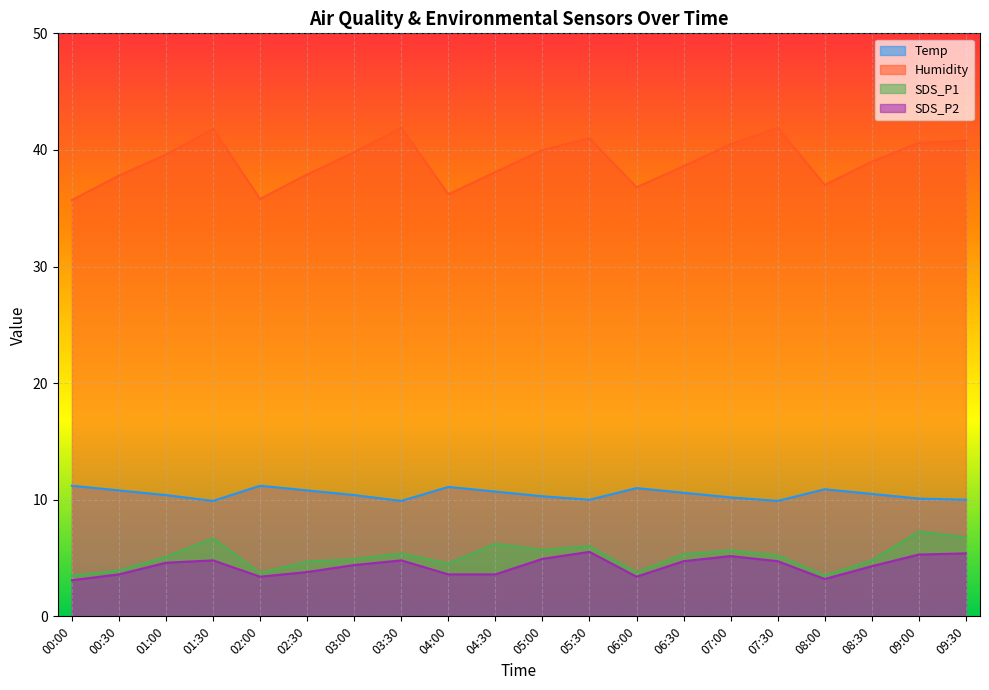

In Temp, how many points are lower than both neighbors (excluding endpoints)?

4